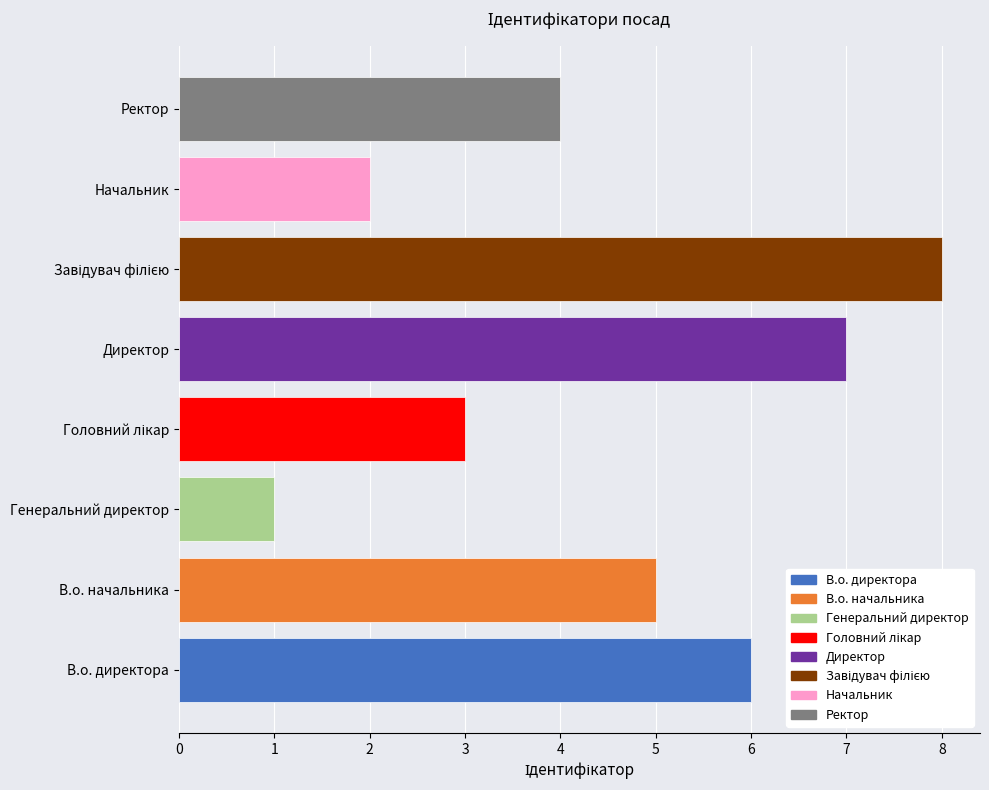

What is the difference between the maximum and second lowest values?

6